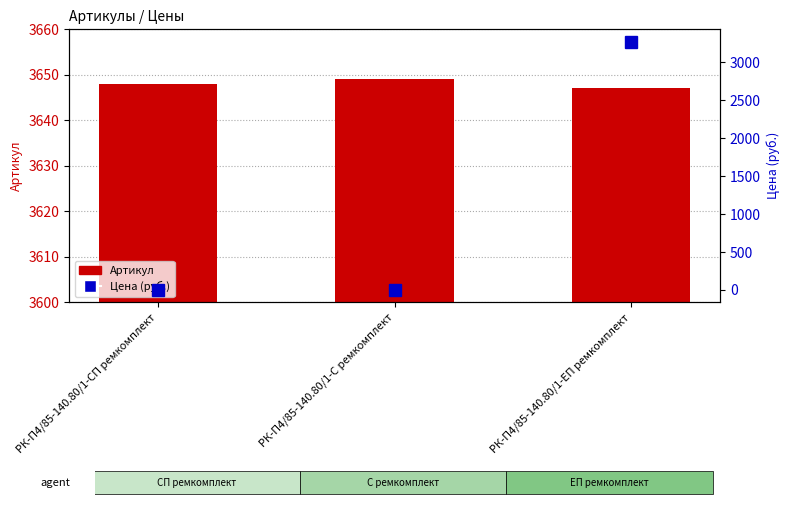

What is the total value across all series at РК-П4/85-140.80/1-С ремкомплект?

3649.0